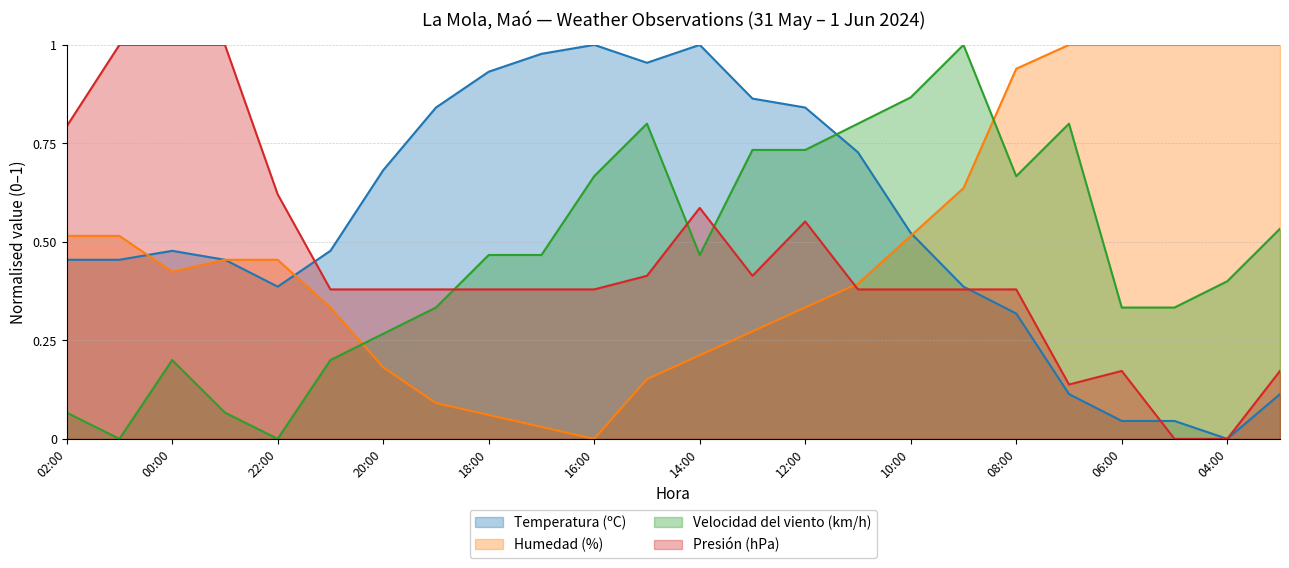

After their last crossing, which series has the higher values: Temperatura (ºC) or Presión (hPa)?

Temperatura (ºC)